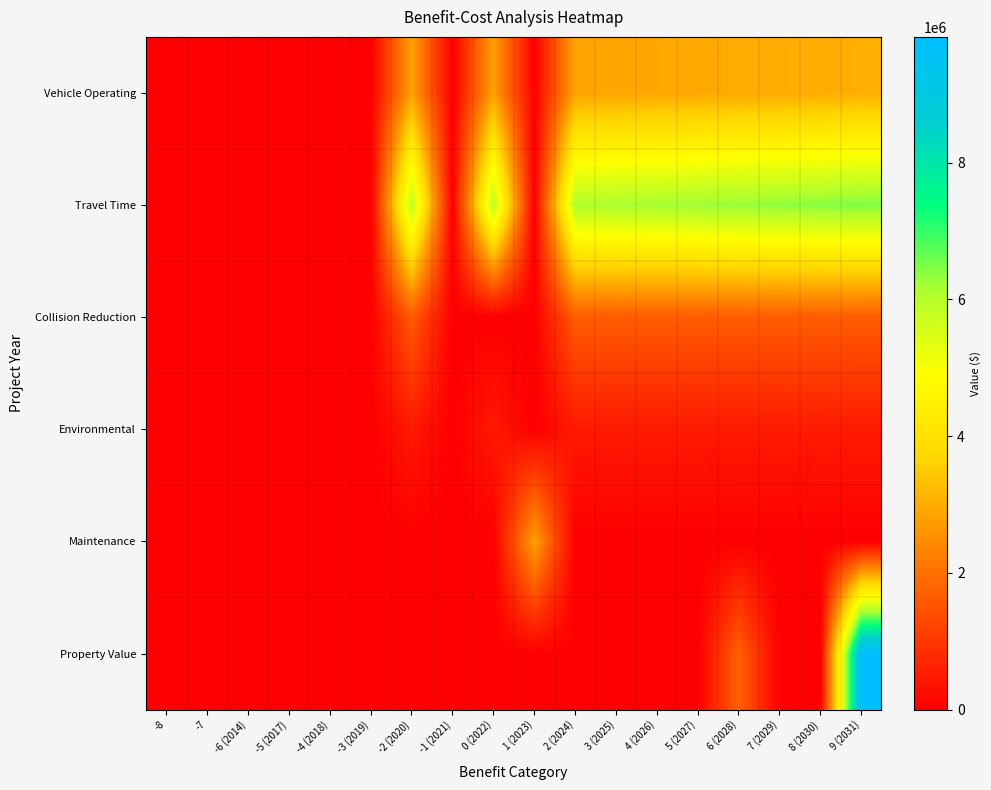

At which category is the sum across all series the highest?

9 (2031)